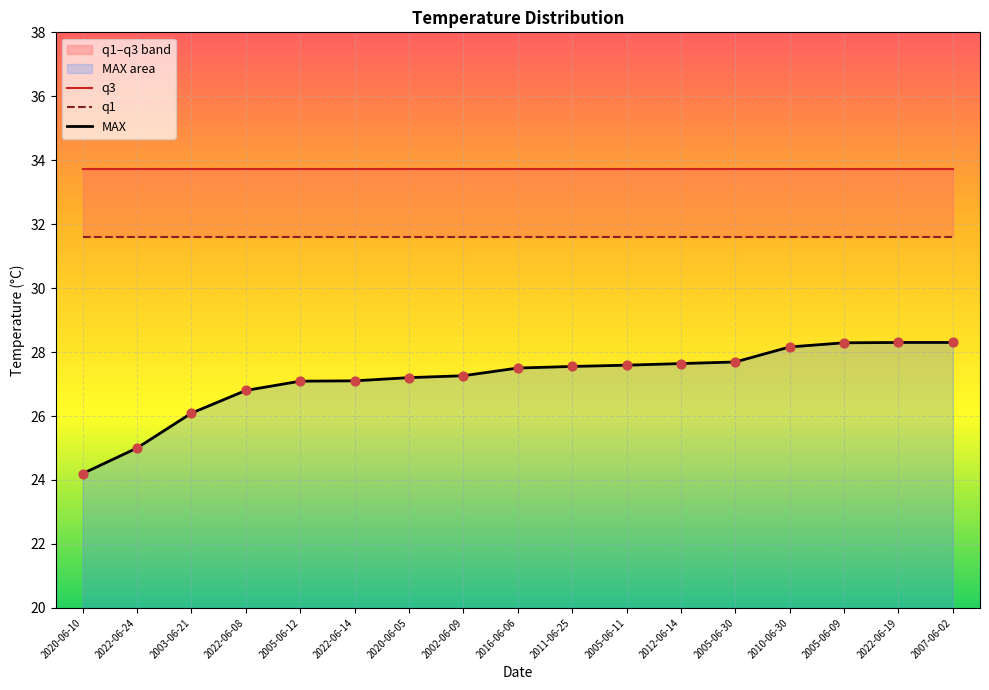

At which category is the sum across all series the highest?

2022-06-19